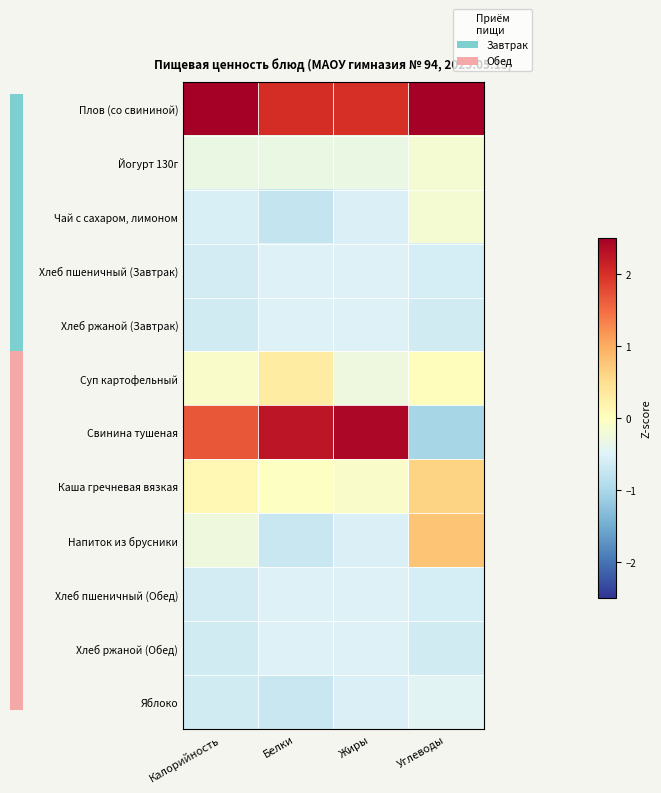

Reading left to right, list all the values displayed in this chart.

Плов (со свининой): Калорийность=2.6	Белки=2.0	Жиры=2.0	Углеводы=2.9
Йогурт 130г: Калорийность=-0.3	Белки=-0.3	Жиры=-0.3	Углеводы=-0.2
Чай с сахаром, лимоном: Калорийность=-0.6	Белки=-0.8	Жиры=-0.5	Углеводы=-0.2
Хлеб пшеничный (Завтрак): Калорийность=-0.6	Белки=-0.5	Жиры=-0.5	Углеводы=-0.6
Хлеб ржаной (Завтрак): Калорийность=-0.6	Белки=-0.5	Жиры=-0.5	Углеводы=-0.6
Суп картофельный: Калорийность=-0.1	Белки=0.3	Жиры=-0.3	Углеводы=0.0
Свинина тушеная: Калорийность=1.7	Белки=2.3	Жиры=2.4	Углеводы=-1.0
Каша гречневая вязкая: Калорийность=0.1	Белки=-0.0	Жиры=-0.1	Углеводы=0.6
Напиток из брусники: Калорийность=-0.3	Белки=-0.7	Жиры=-0.5	Углеводы=0.8
Хлеб пшеничный (Обед): Калорийность=-0.6	Белки=-0.5	Жиры=-0.5	Углеводы=-0.6
Хлеб ржаной (Обед): Калорийность=-0.6	Белки=-0.5	Жиры=-0.5	Углеводы=-0.6
Яблоко: Калорийность=-0.6	Белки=-0.7	Жиры=-0.5	Углеводы=-0.5